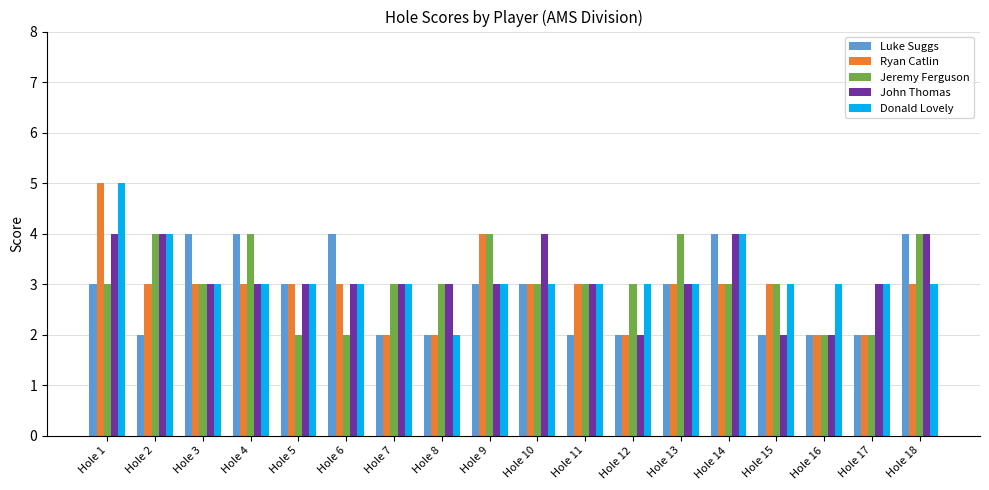

What is the average value of the Jeremy Ferguson series?

3